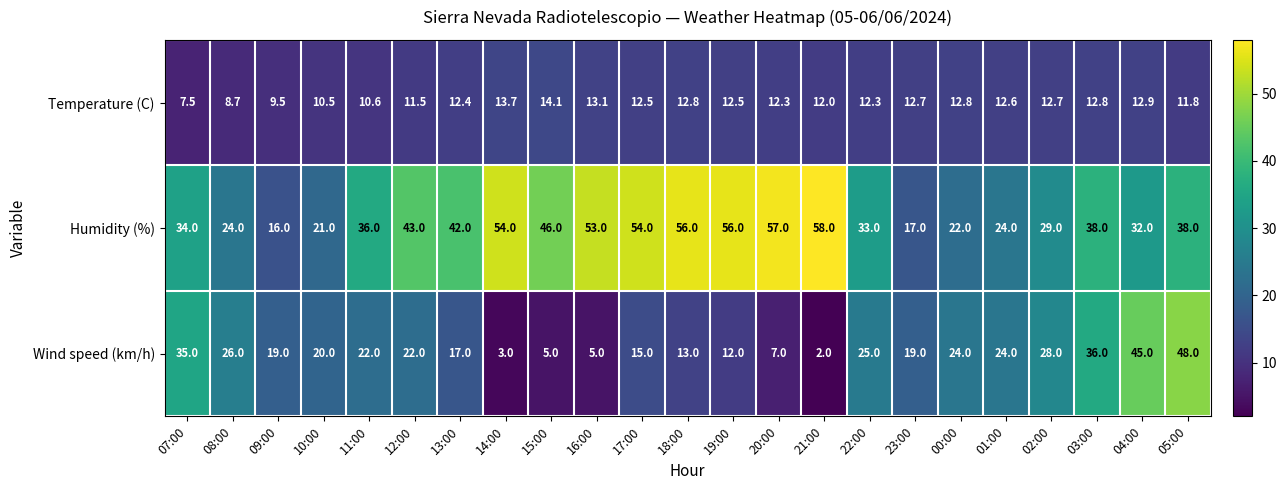

What is the sum of the Wind speed (km/h) values at 20:00 and 03:00?

43.0